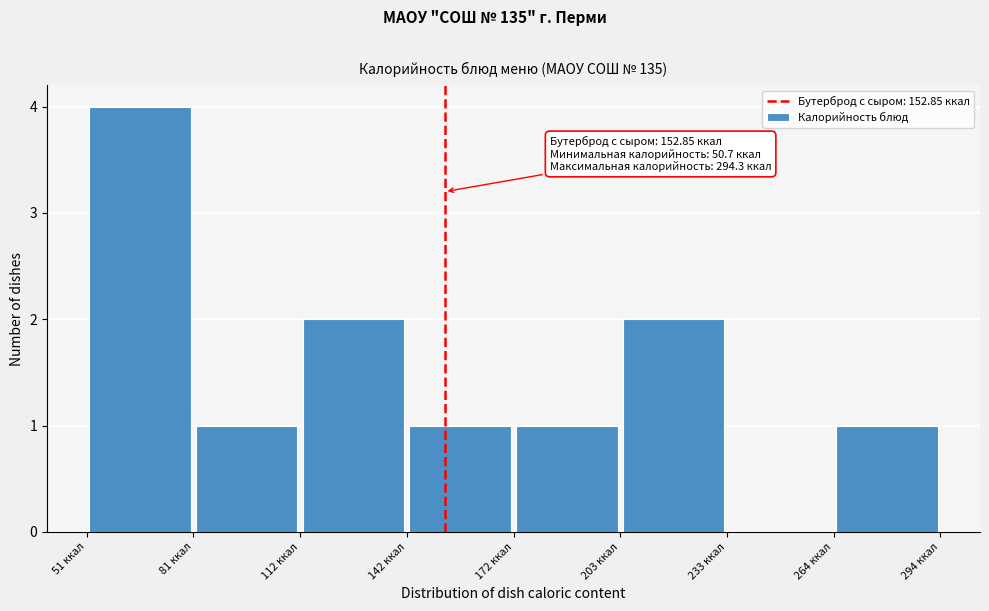

Over which range of the x-axis is the bar tallest?

50 to 80